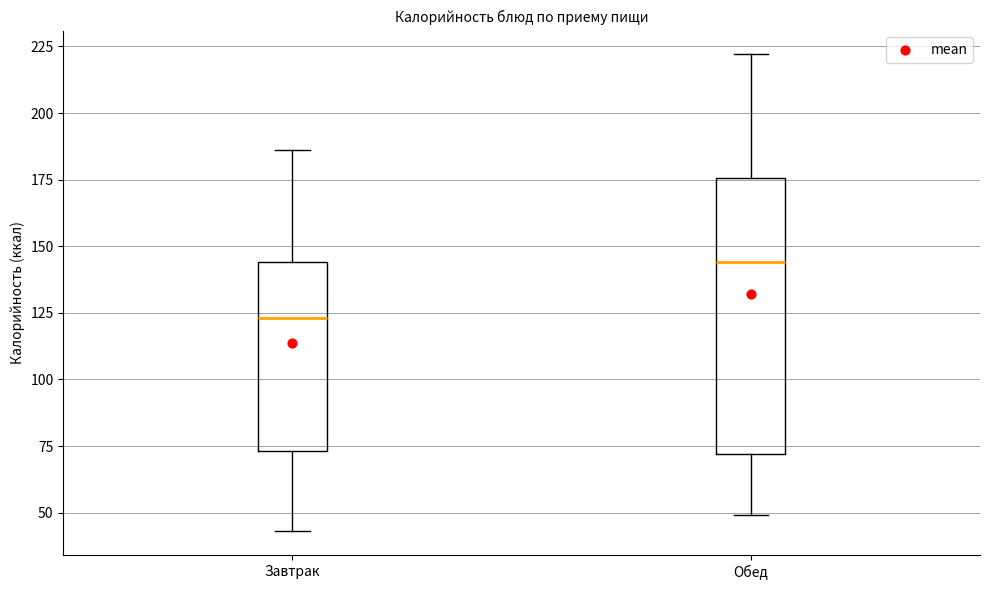

Reading left to right, read every box against the y-axis: the position of its median line, the range the box covers, and the ends of its whiskers. The values are not printed on the chart, so give them approximately, as read against the axis.

Завтрак: median 125, box 75 to 145, whiskers 45 to 185
Обед: median 145, box 70 to 175, whiskers 50 to 220